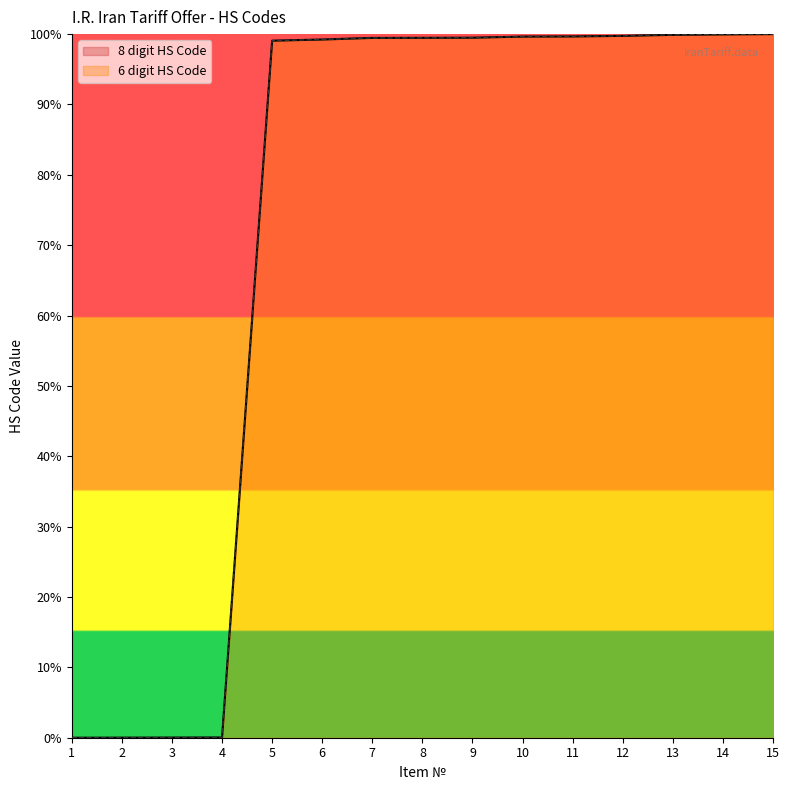

What is the average value of the 6 digit HS Code series?

73.0